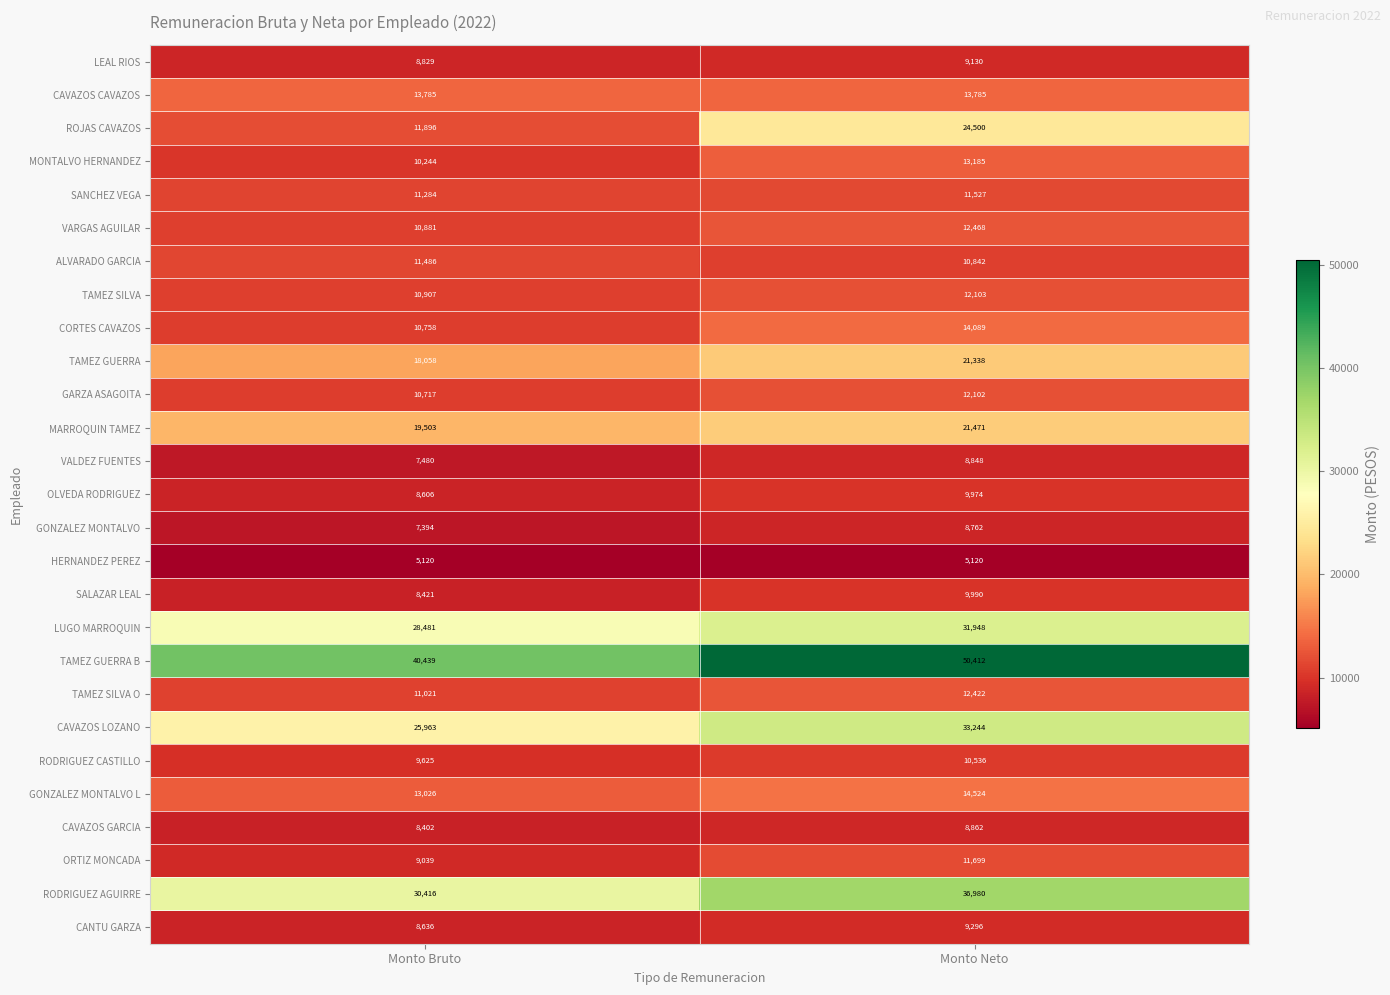

List the series in order of their peak value, lowest first.

HERNANDEZ PEREZ, GONZALEZ MONTALVO, VALDEZ FUENTES, CAVAZOS GARCIA, LEAL RIOS, CANTU GARZA, OLVEDA RODRIGUEZ, SALAZAR LEAL, RODRIGUEZ CASTILLO, ALVARADO GARCIA, SANCHEZ VEGA, ORTIZ MONCADA, GARZA ASAGOITA, TAMEZ SILVA, TAMEZ SILVA O, VARGAS AGUILAR, MONTALVO HERNANDEZ, CAVAZOS CAVAZOS, CORTES CAVAZOS, GONZALEZ MONTALVO L, TAMEZ GUERRA, MARROQUIN TAMEZ, ROJAS CAVAZOS, LUGO MARROQUIN, CAVAZOS LOZANO, RODRIGUEZ AGUIRRE, TAMEZ GUERRA B